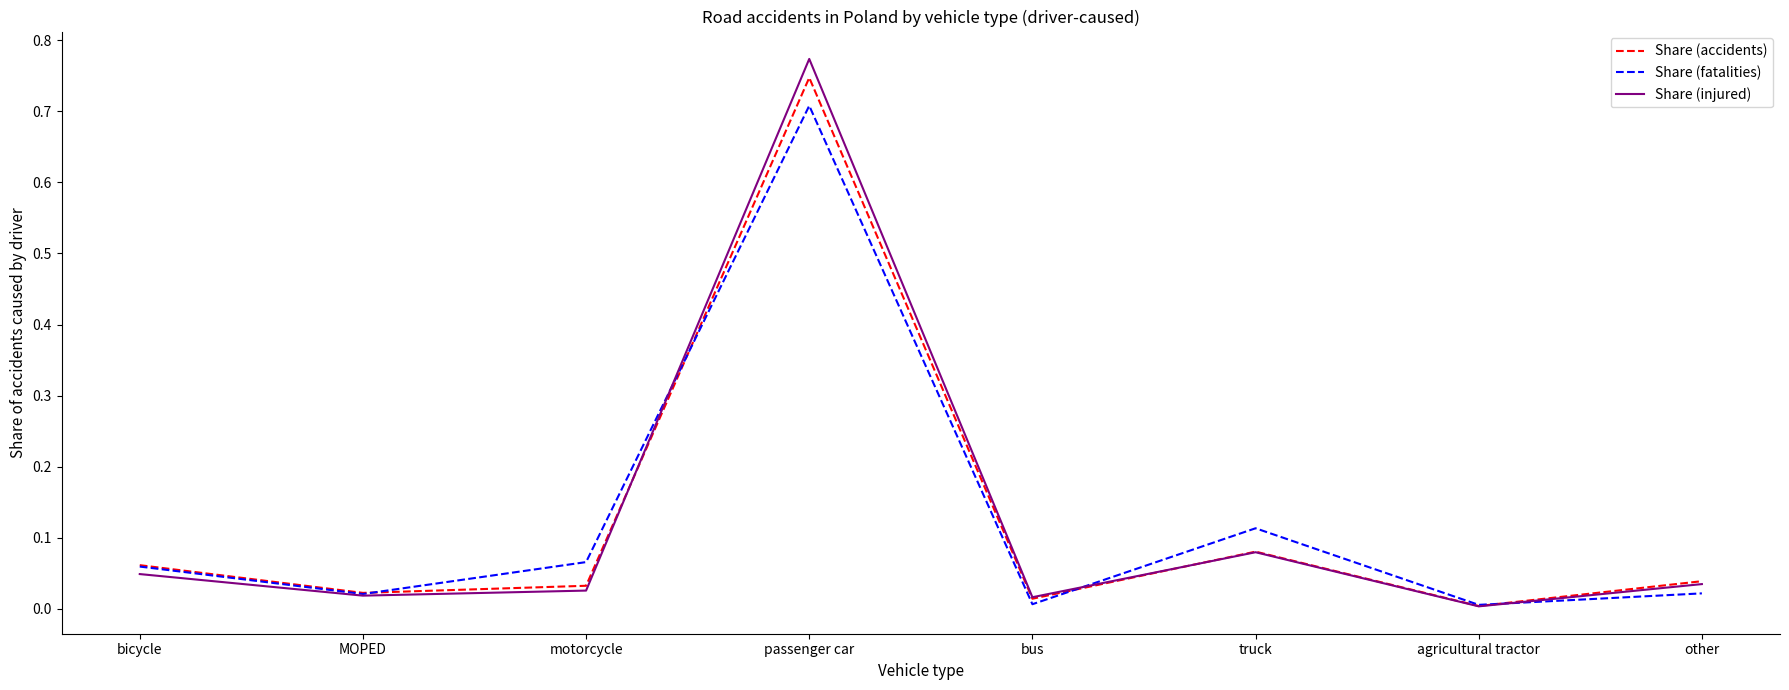

What position from the right is other?

1